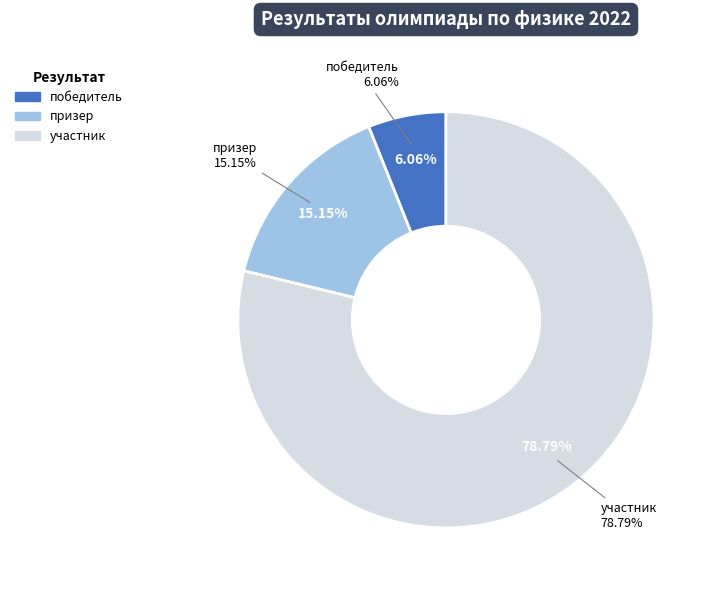

Rank the categories by value from highest to lowest.

участник, призер, победитель